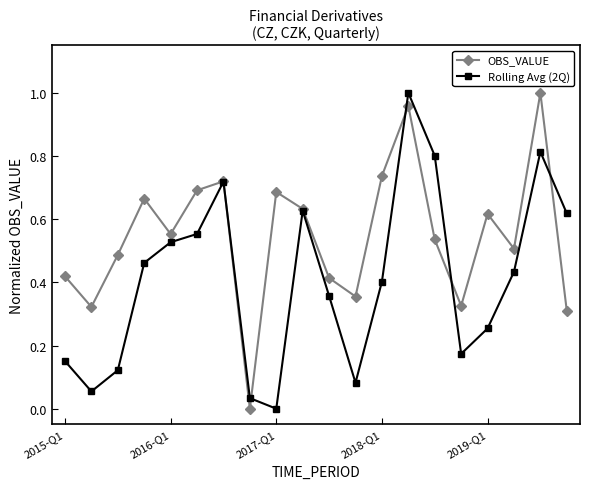

How many interior local peaks does the Rolling Avg (2Q) series have?

4